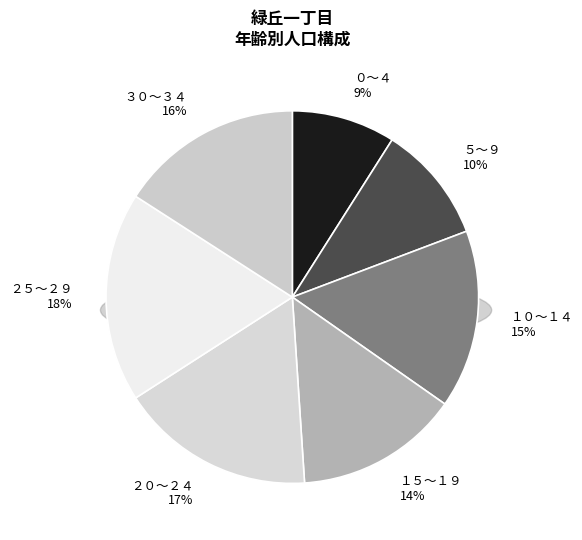

How many segments does this pie chart have?

7